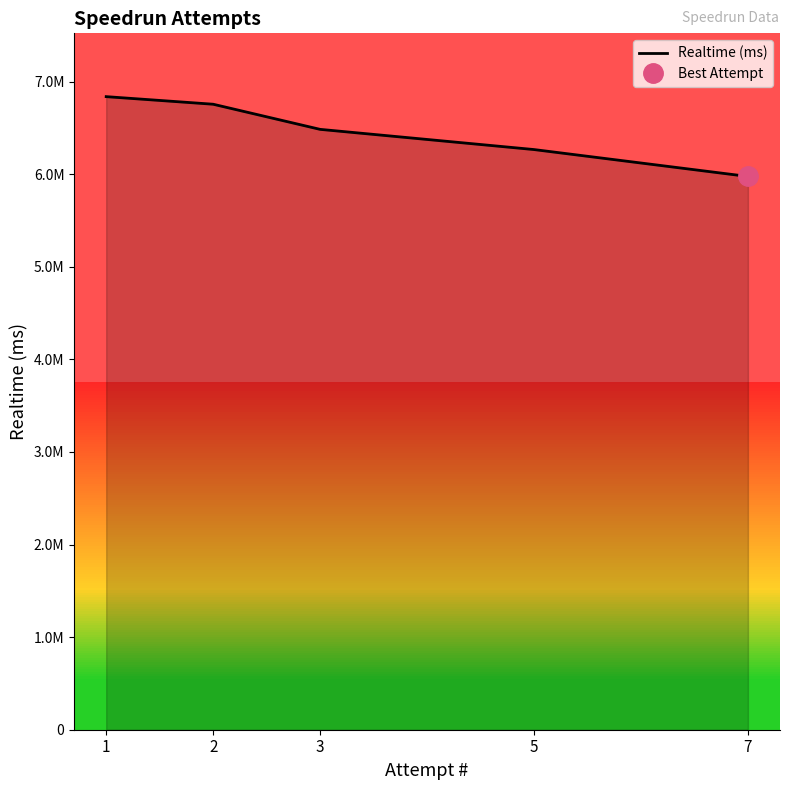

Does the chart display data point markers on the line(s)?

No